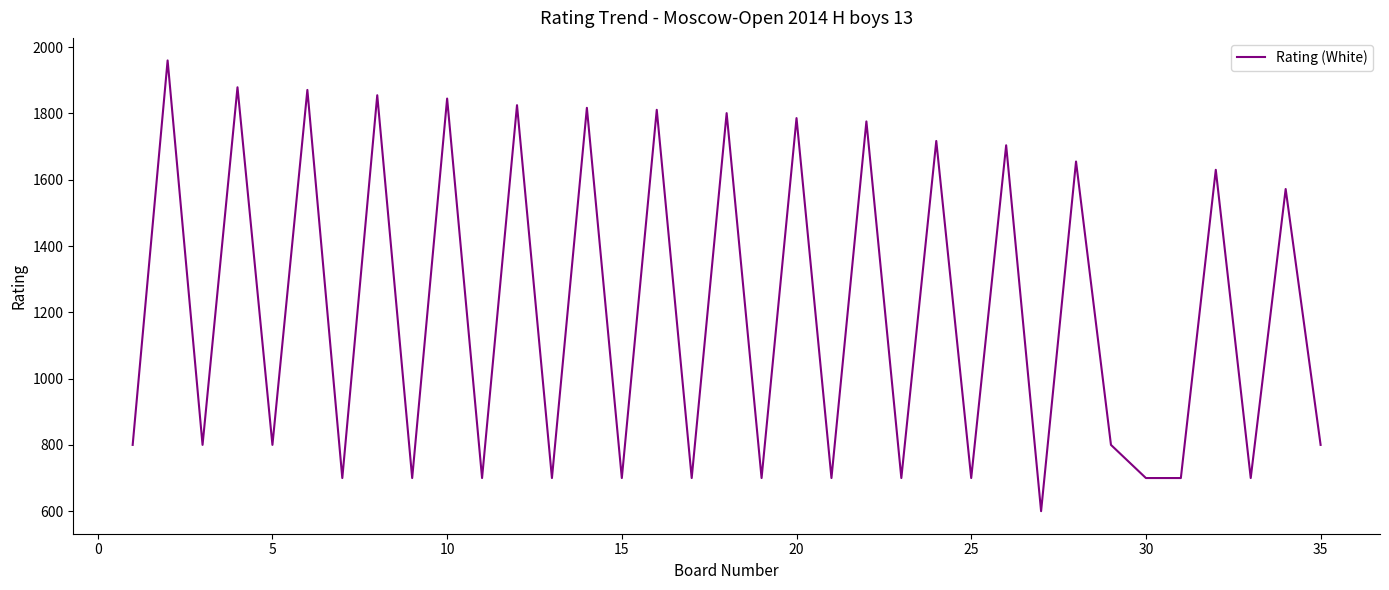

What is the average value?

1206